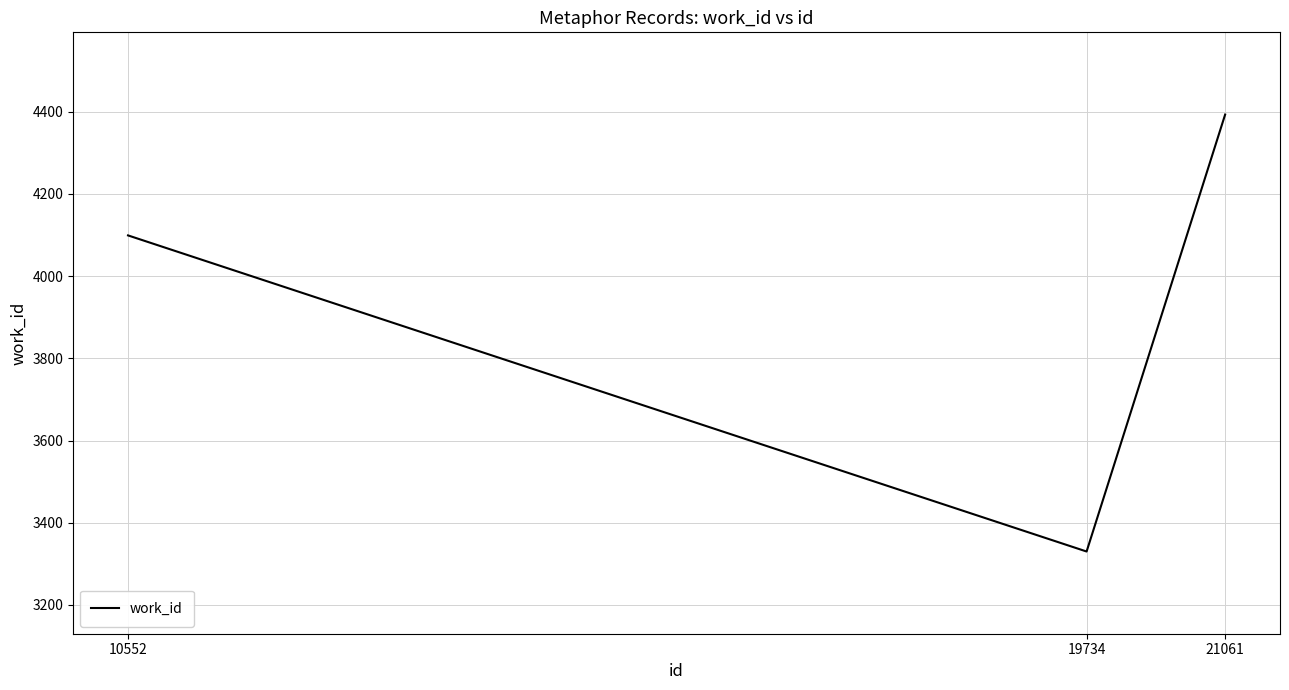

Rank the categories by value from lowest to highest.

19734, 10552, 21061